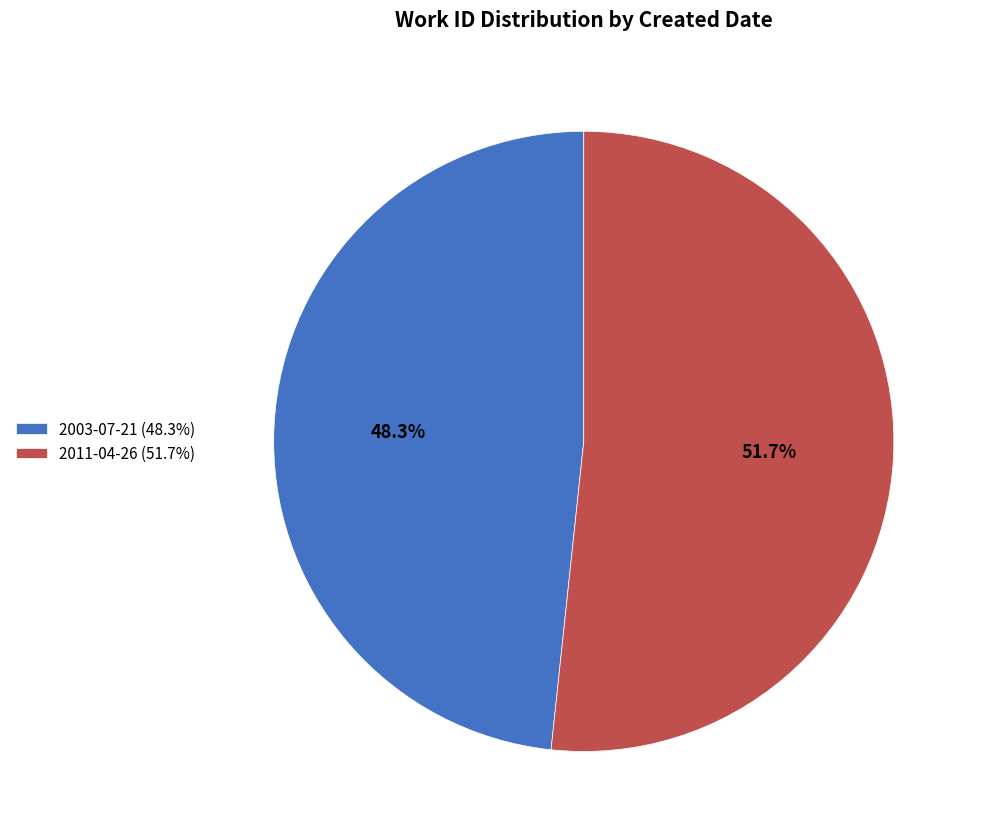

What is the smallest slice in the pie chart?

2003-07-21